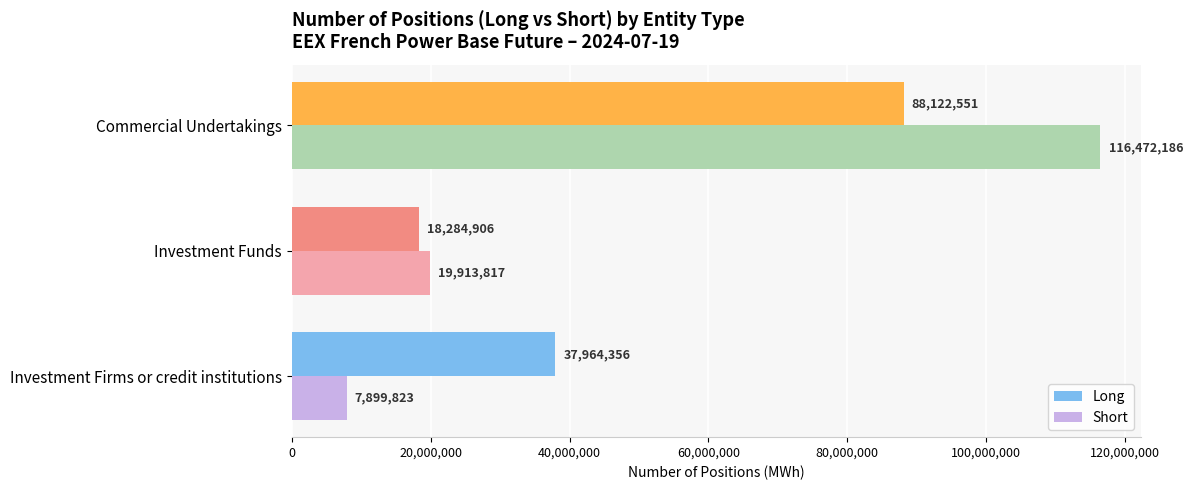

The value of Short at Commercial Undertakings is 25314019. True or false?

False